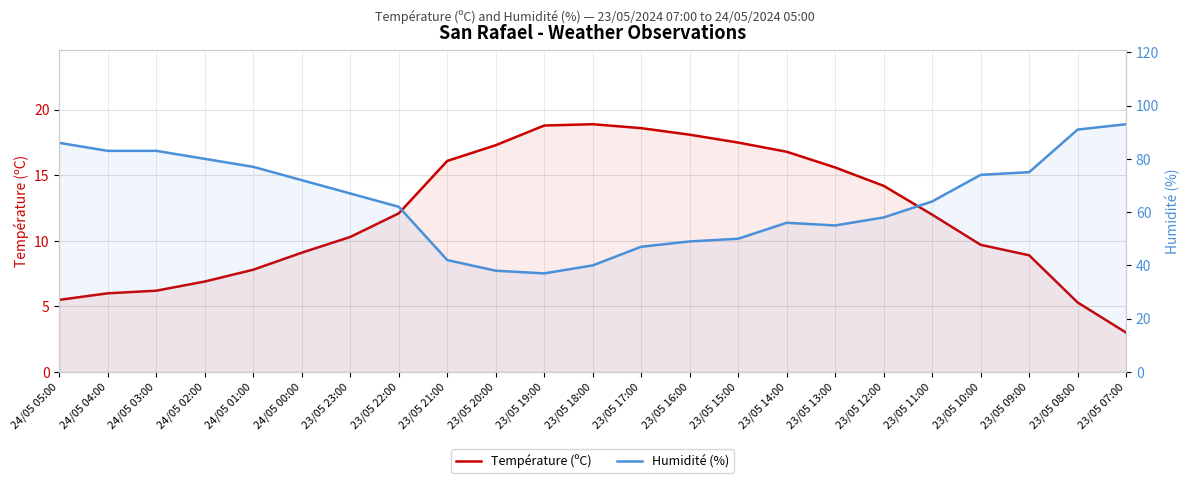

True or false: Température (ºC) and Humidité (%) cross at least once.

False